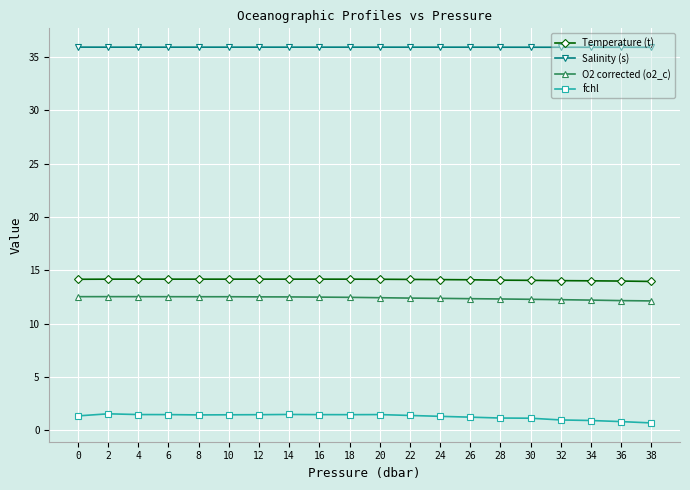

What are all the series names shown in the legend?

Temperature (t), Salinity (s), O2 corrected (o2_c), fchl